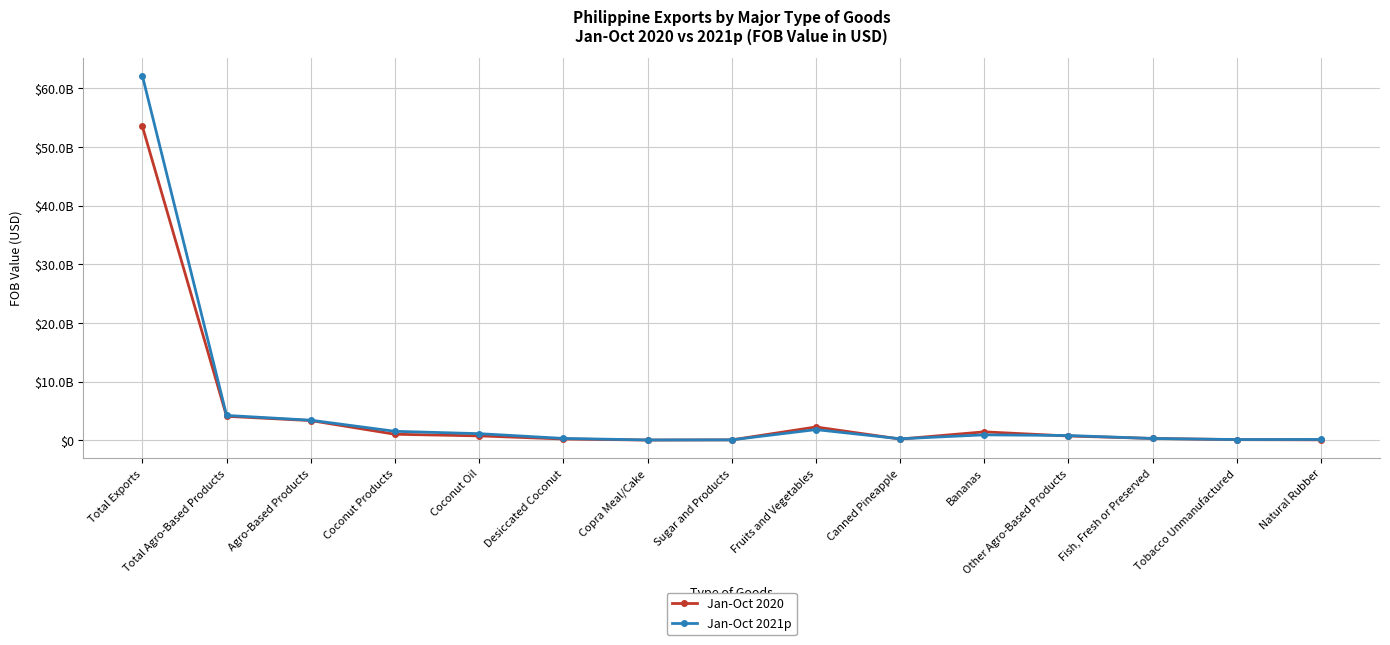

Which series changed the most between Coconut Products and Natural Rubber?

Jan-Oct 2021p